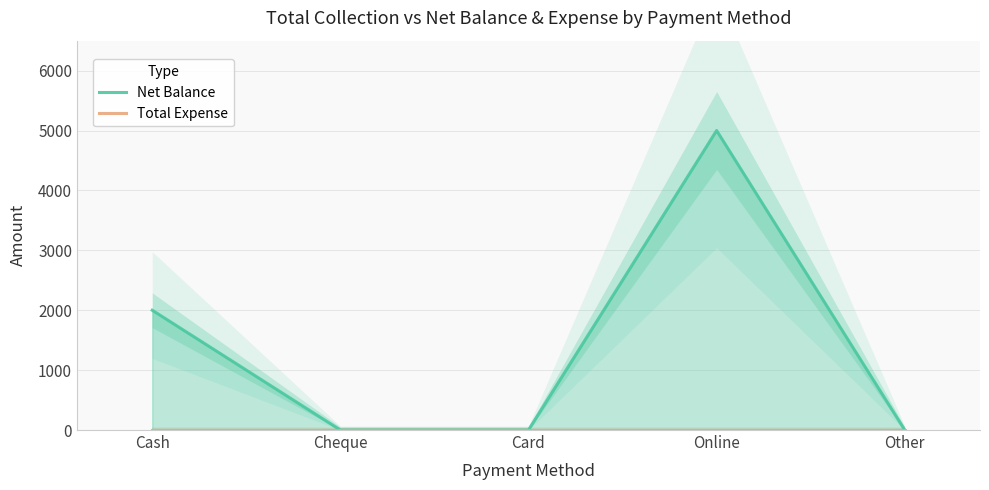

How many values in the Net Balance series exceed 0?

2